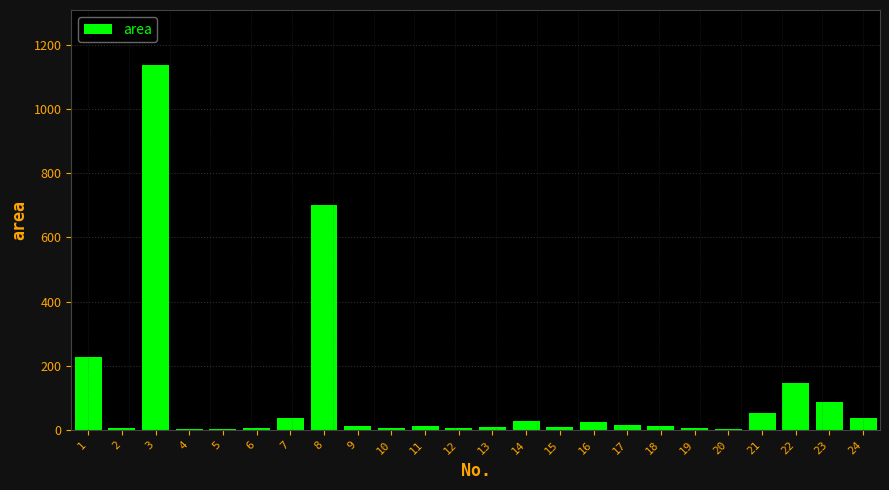

Is it true that the value at 7 is 39?

True